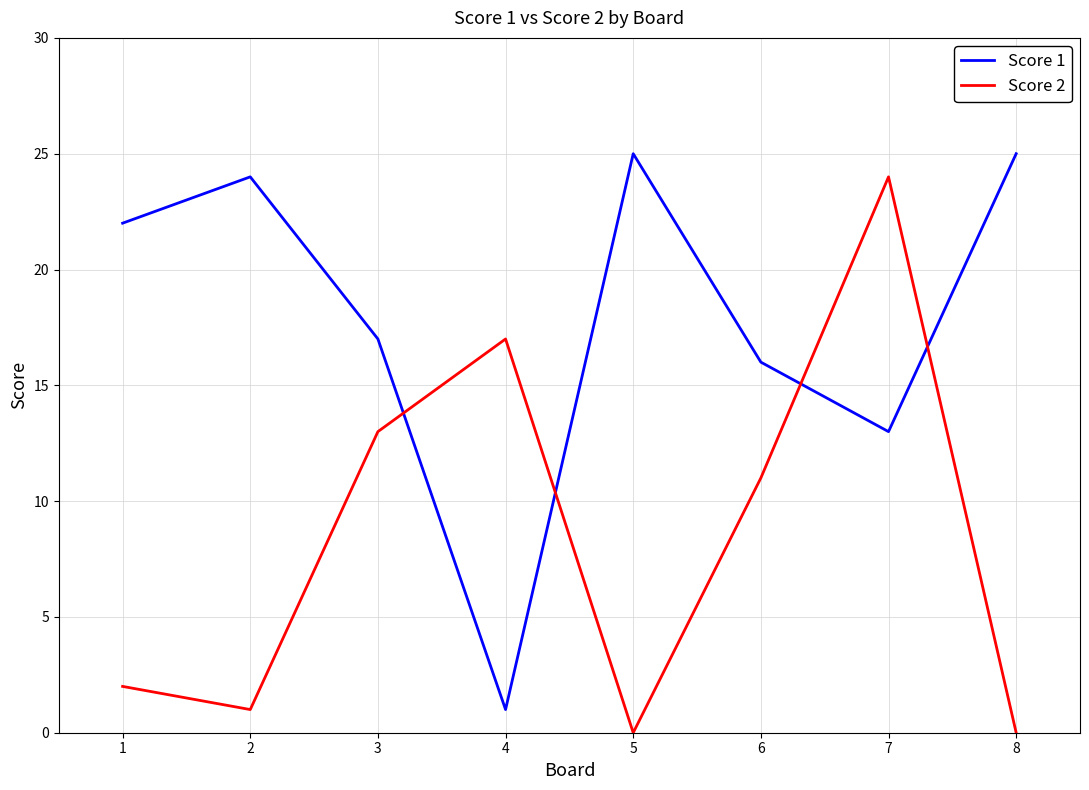

What is the sum of the Score 1 values at 7 and 8?

38